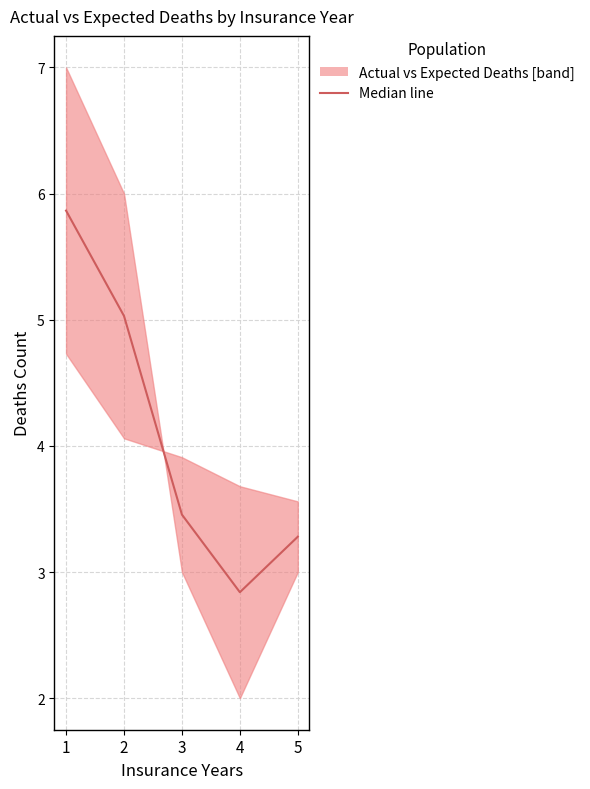

Does the chart display data point markers on the line(s)?

No